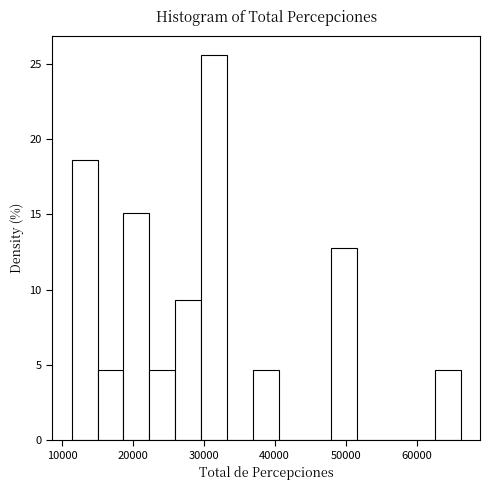

Around what value on the x-axis is the tallest bar? Give the approximate position of its centre, as read against the axis.

31000